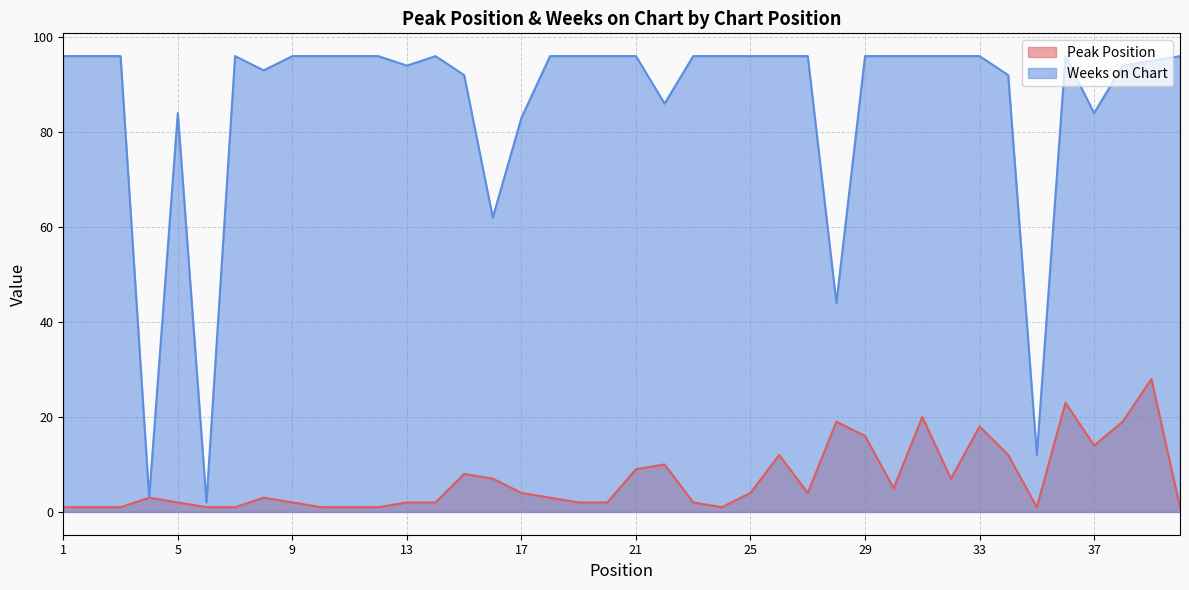

What is the highest value of the Peak Position series?

28